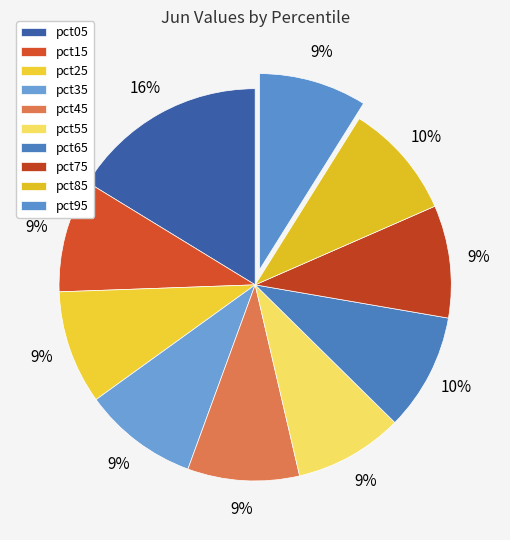

Count the number of slices in the pie.

10